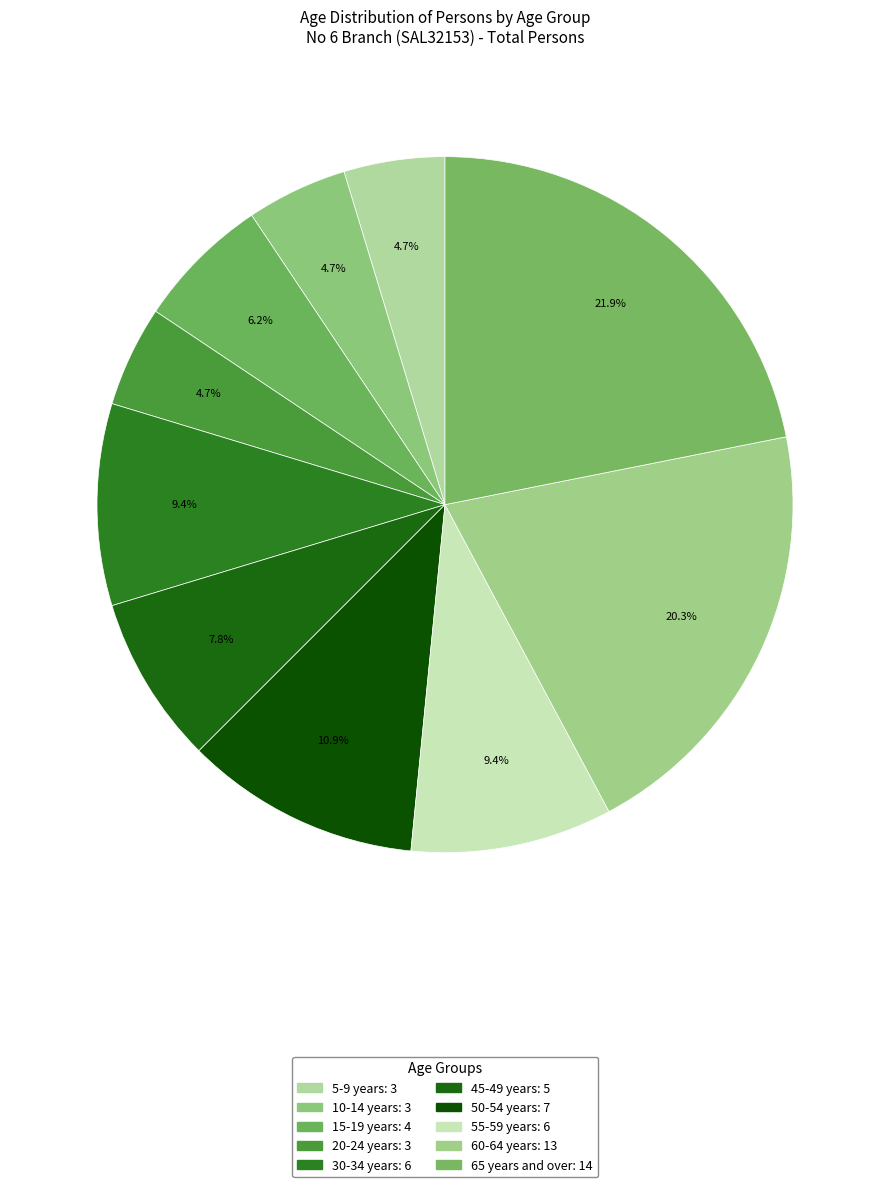

Which has a higher value, 55-59 years or 50-54 years?

50-54 years